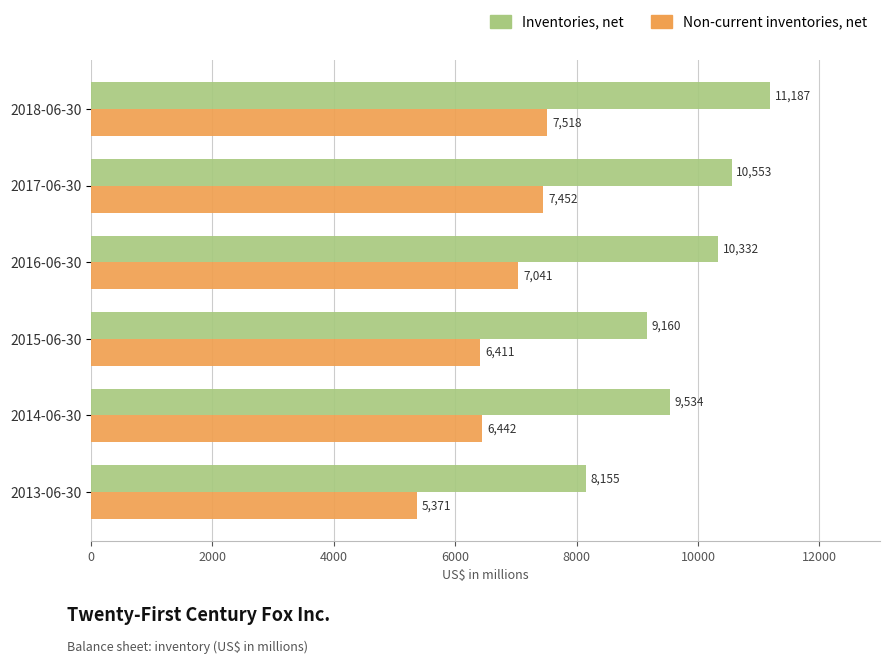

What are all the series names shown in the legend?

Inventories, net, Non-current inventories, net